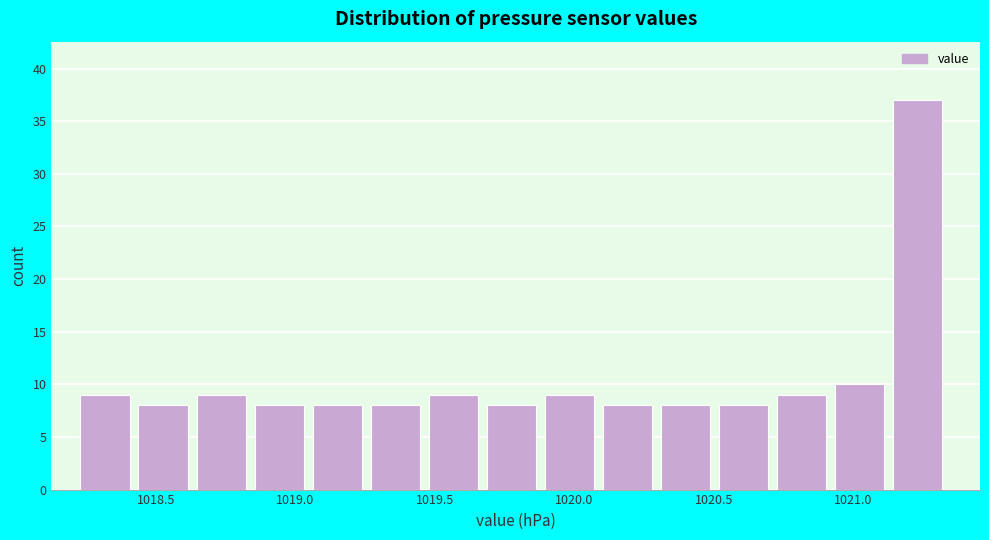

Reading left to right, list every bar in this chart as the range it spans on the x-axis followed by its height. Neither the bar edges nor the heights are printed on the chart, so give them approximately, as read against the axes.

1018.25 to 1018.45: 9
1018.45 to 1018.65: 8
1018.65 to 1018.85: 9
1018.85 to 1019.05: 8
1019.05 to 1019.25: 8
1019.25 to 1019.50: 8
1019.50 to 1019.70: 9
1019.70 to 1019.90: 8
1019.90 to 1020.10: 9
1020.10 to 1020.30: 8
1020.30 to 1020.50: 8
1020.50 to 1020.75: 8
1020.75 to 1020.95: 9
1020.95 to 1021.15: 10
1021.15 to 1021.35: 37